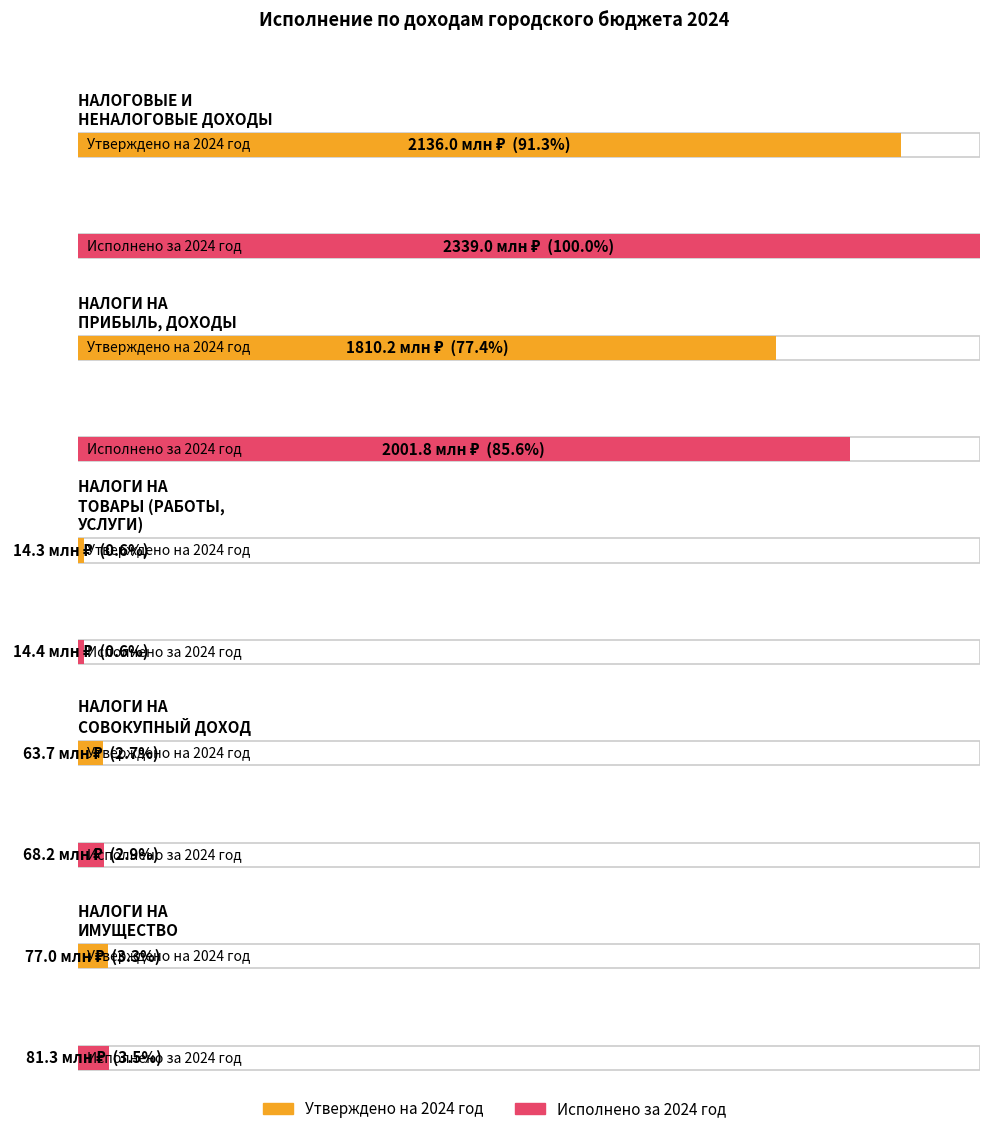

How many bars are there in total?

10